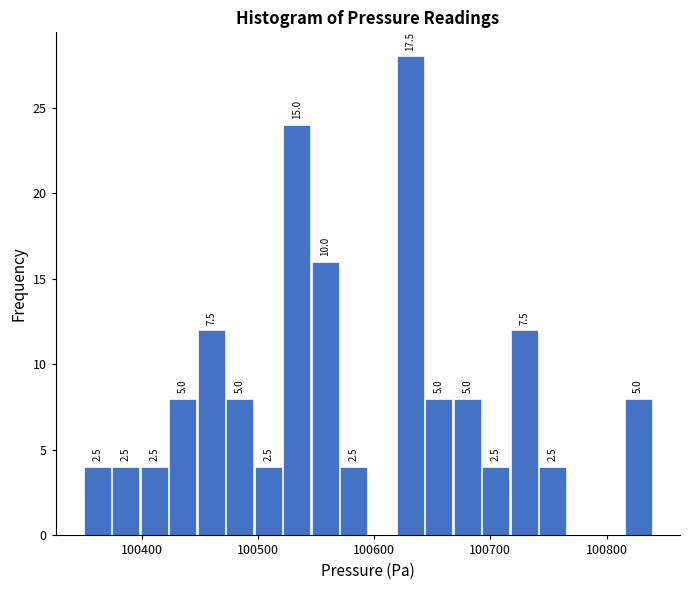

Read against the x-axis, roughly where is the centre of the tallest bar?

100630